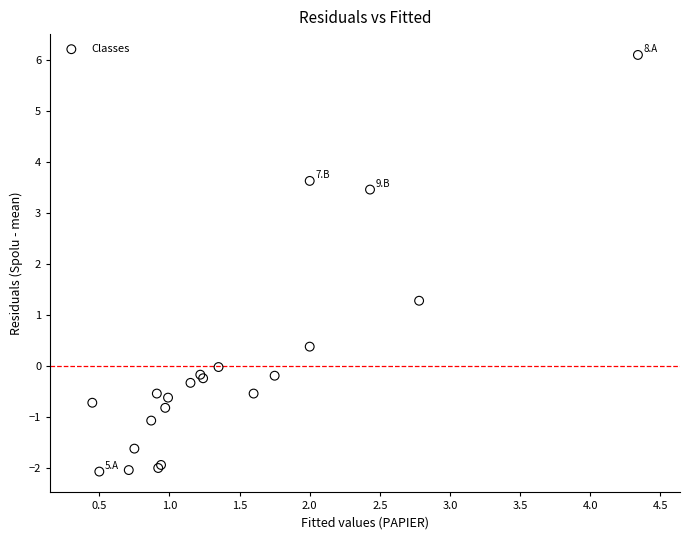

What Y value in the scatter plot is closest to 2?

1.3